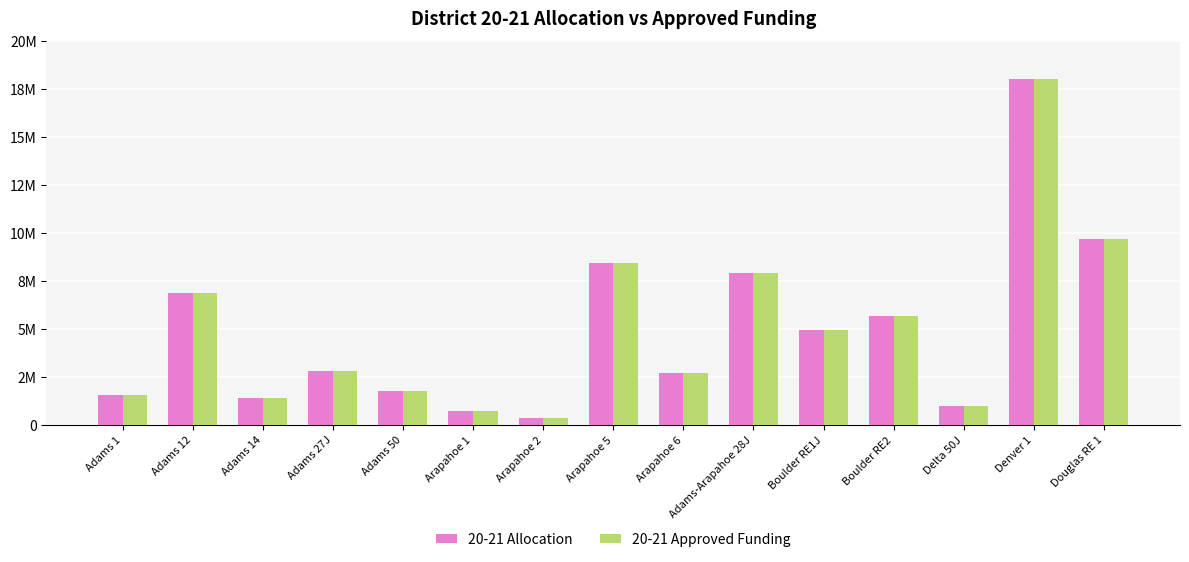

What is the smallest value displayed?

340409